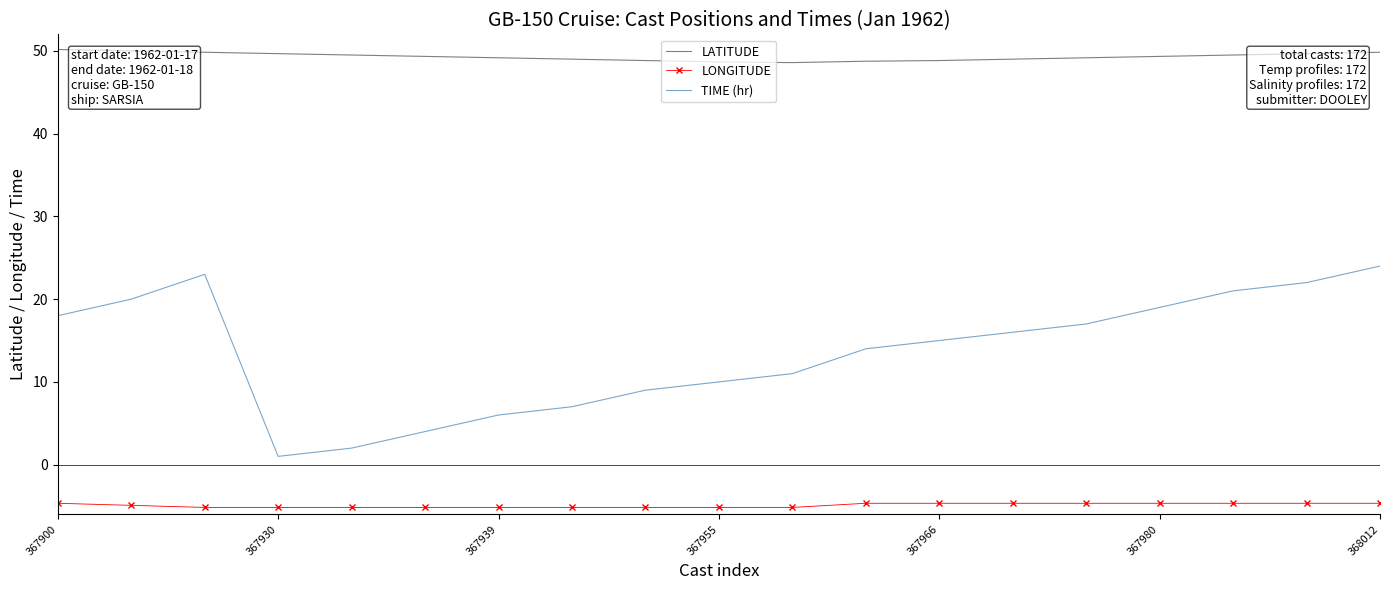

Rank the series by their average value, from highest to lowest.

LATITUDE, TIME (hr), LONGITUDE